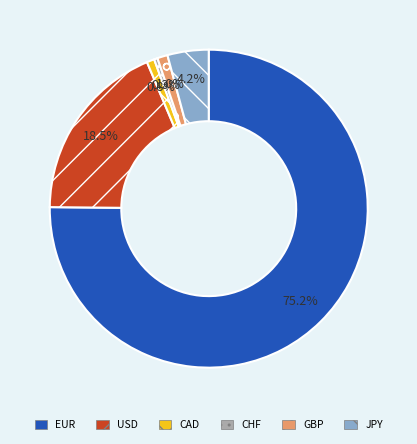

To the nearest percent, what is the difference between the largest and smallest slice percentages?

75%